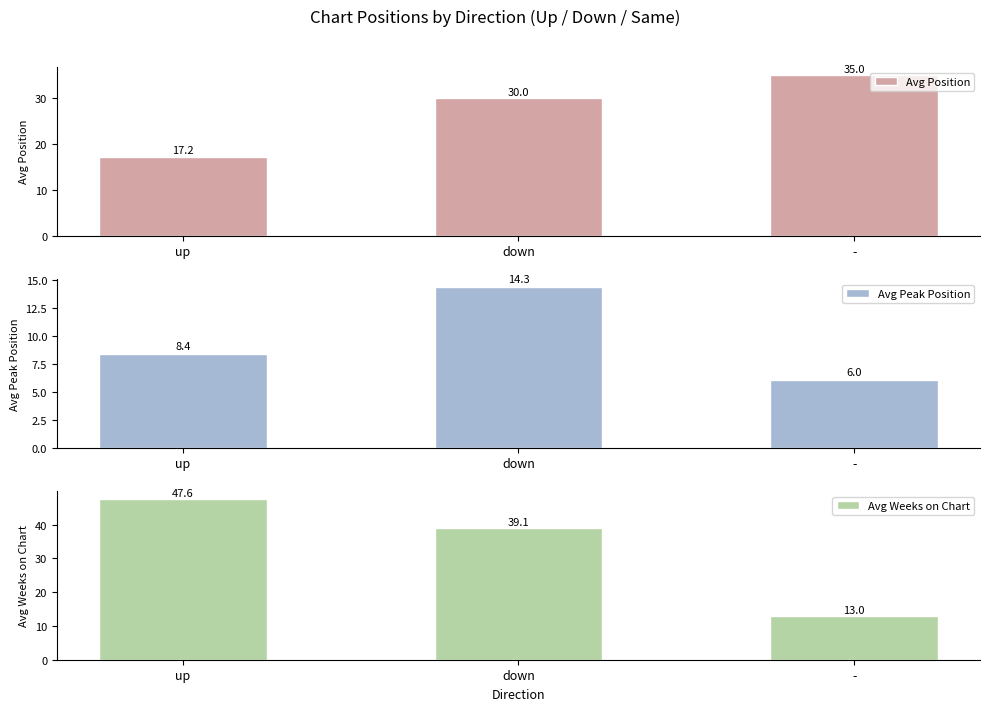

Which series has the largest range (max minus min)?

Avg Weeks on Chart